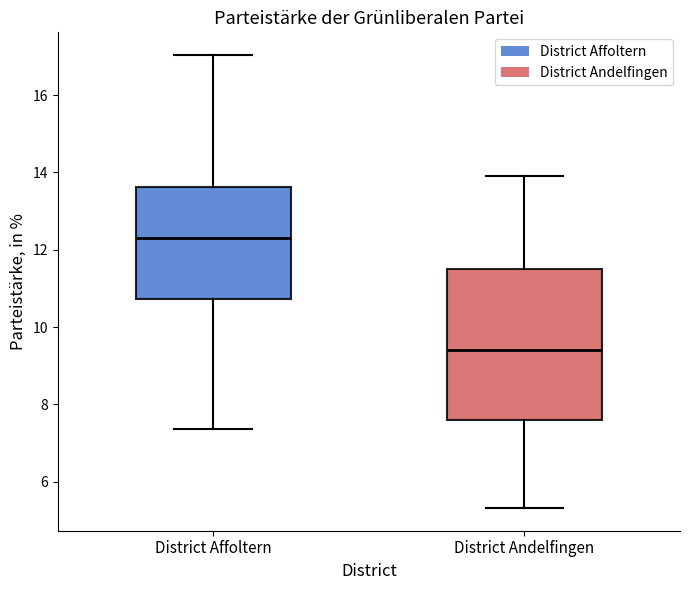

Reading left to right, read every box against the y-axis: the position of its median line, the range the box covers, and the ends of its whiskers. The values are not printed on the chart, so give them approximately, as read against the axis.

District Affoltern: median 12.2, box 10.8 to 13.6, whiskers 7.4 to 17.0
District Andelfingen: median 9.4, box 7.6 to 11.6, whiskers 5.4 to 14.0